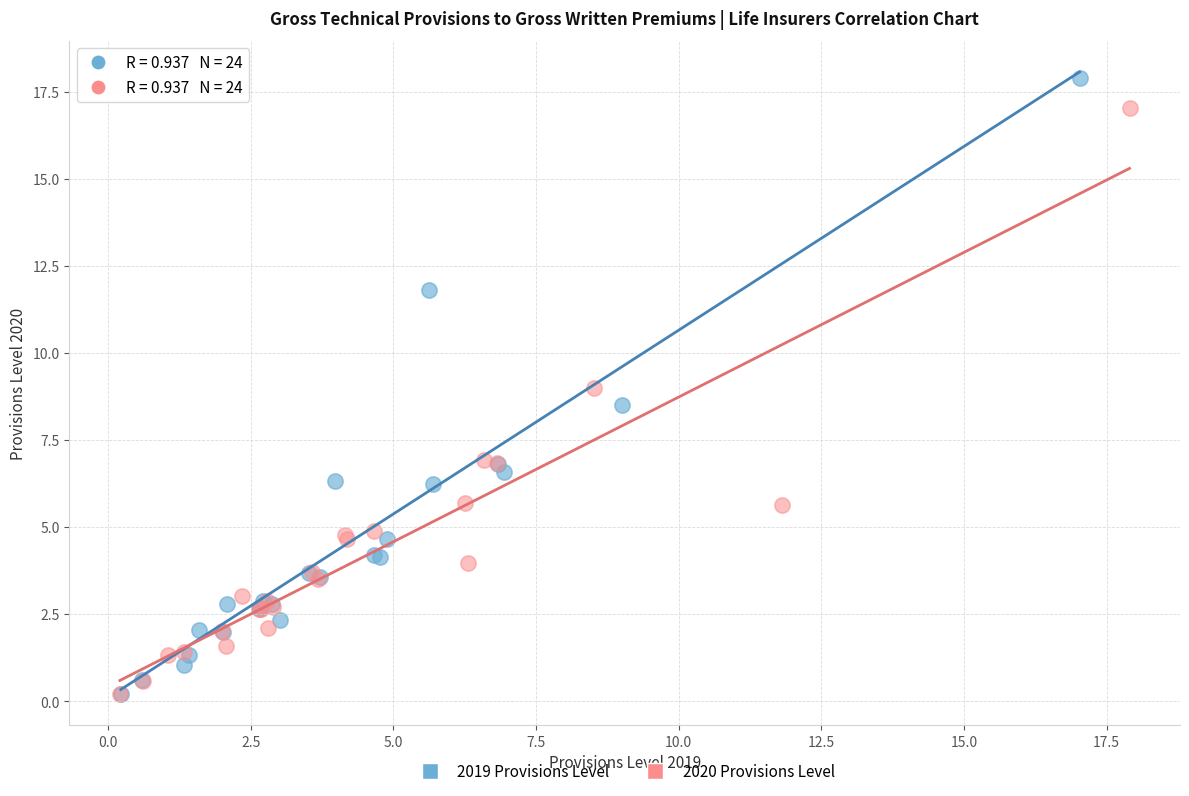

Which series has the largest Y range (max minus min)?

2019 Provisions Level